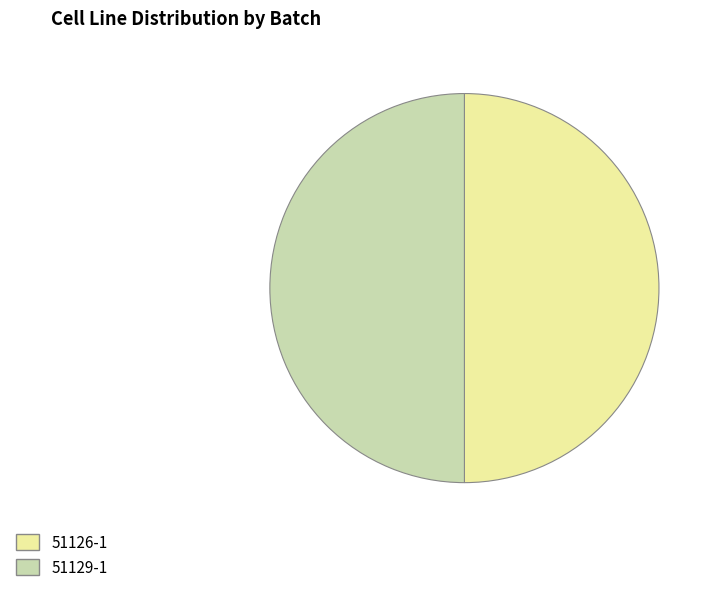

True or false: 51129-1 accounts for 50% of the total.

True